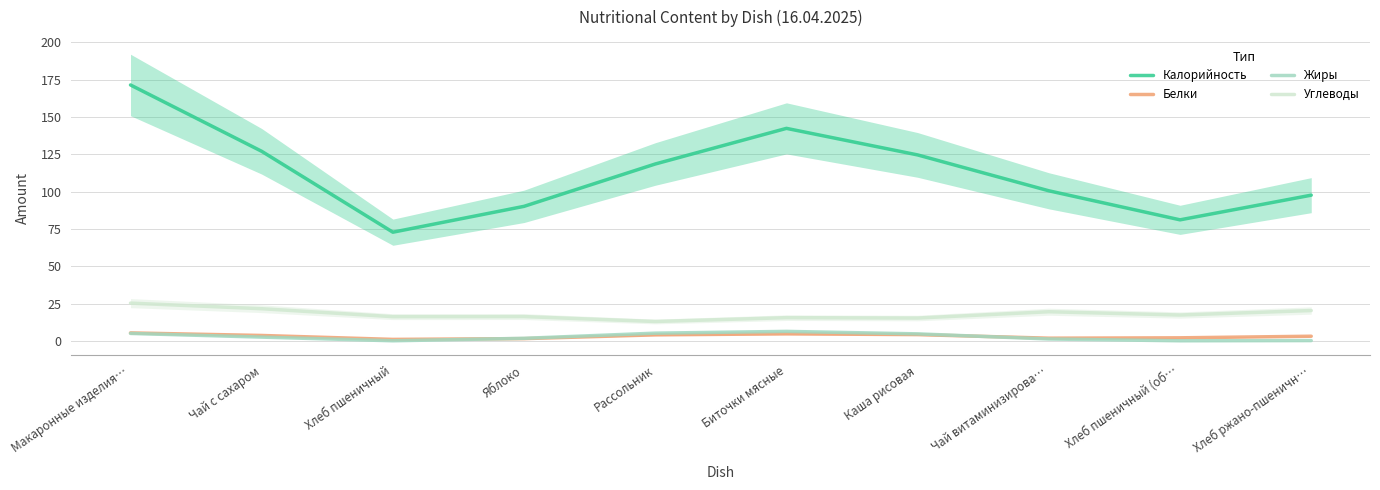

Which category has the lowest value across all series?

Хлеб пшеничный